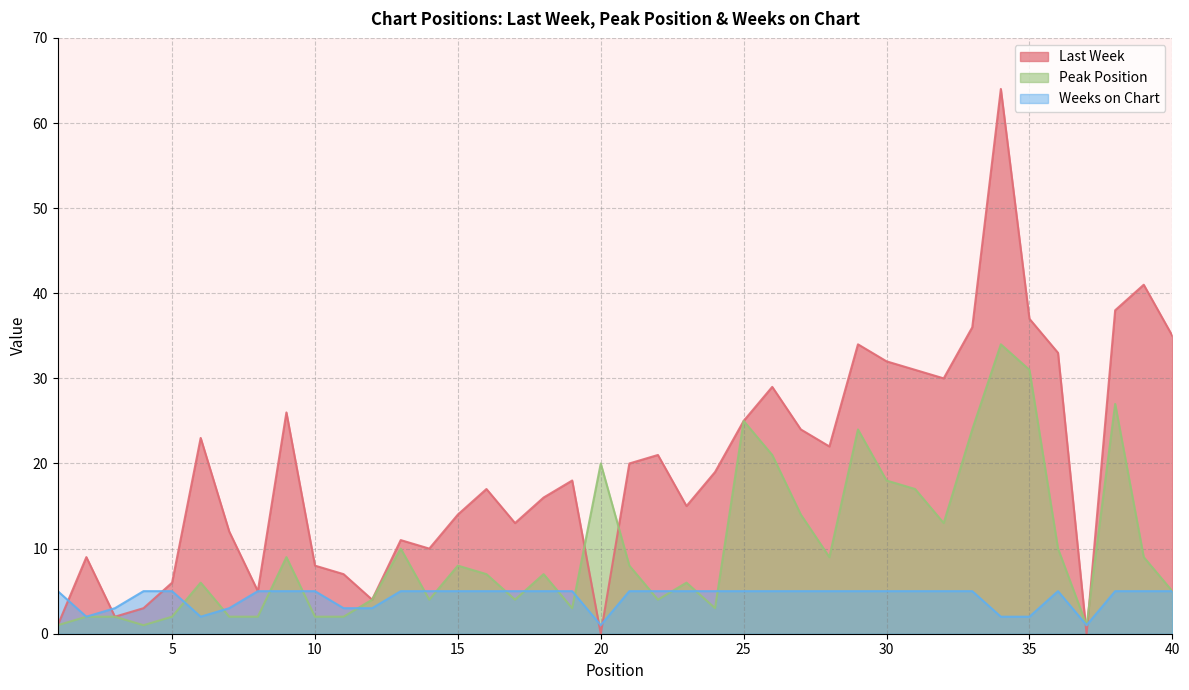

What is the sum of the Peak Position values at 19 and 22?

7